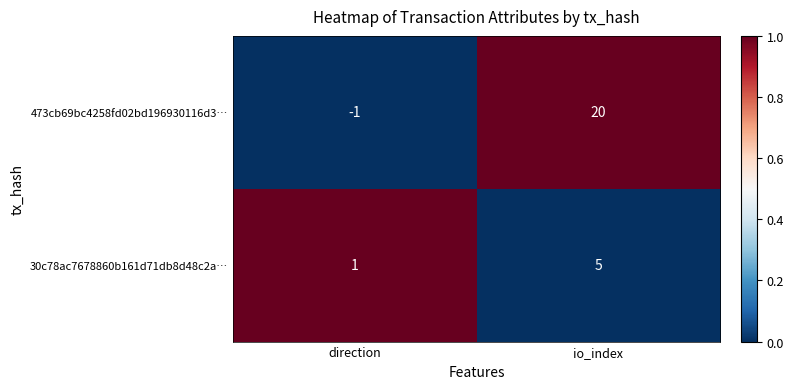

The value of 473cb69bc4258fd02bd196930116d3… at io_index is 10. True or false?

False